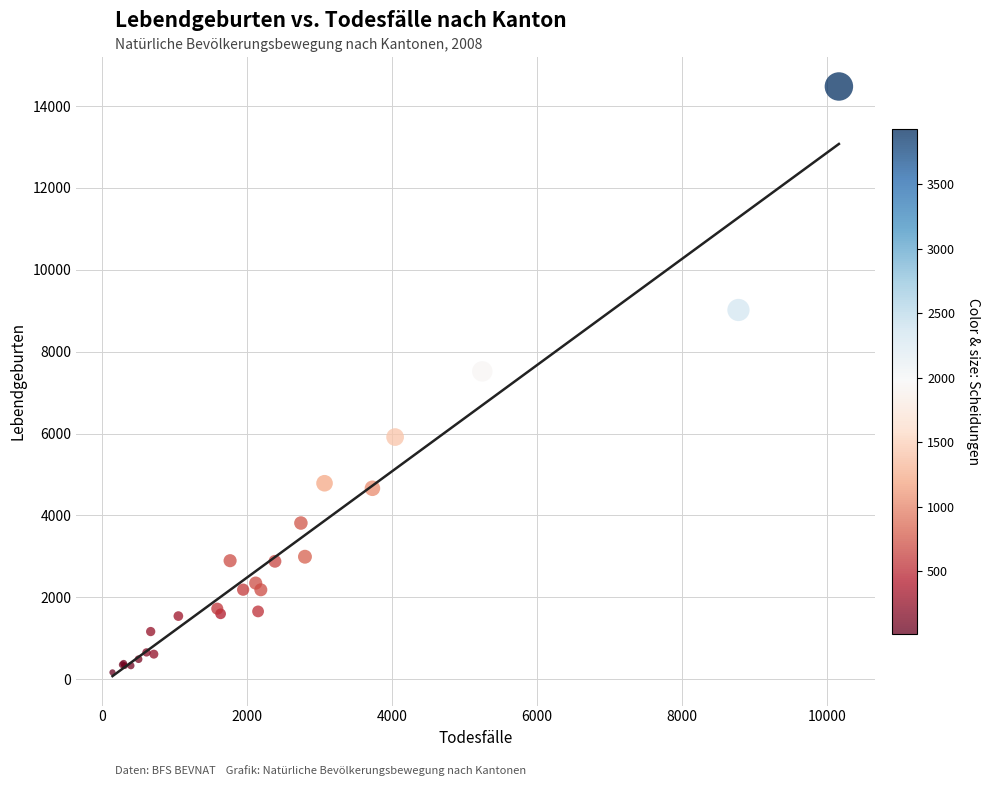

What Y value in the scatter plot is closest to 7323?

7520